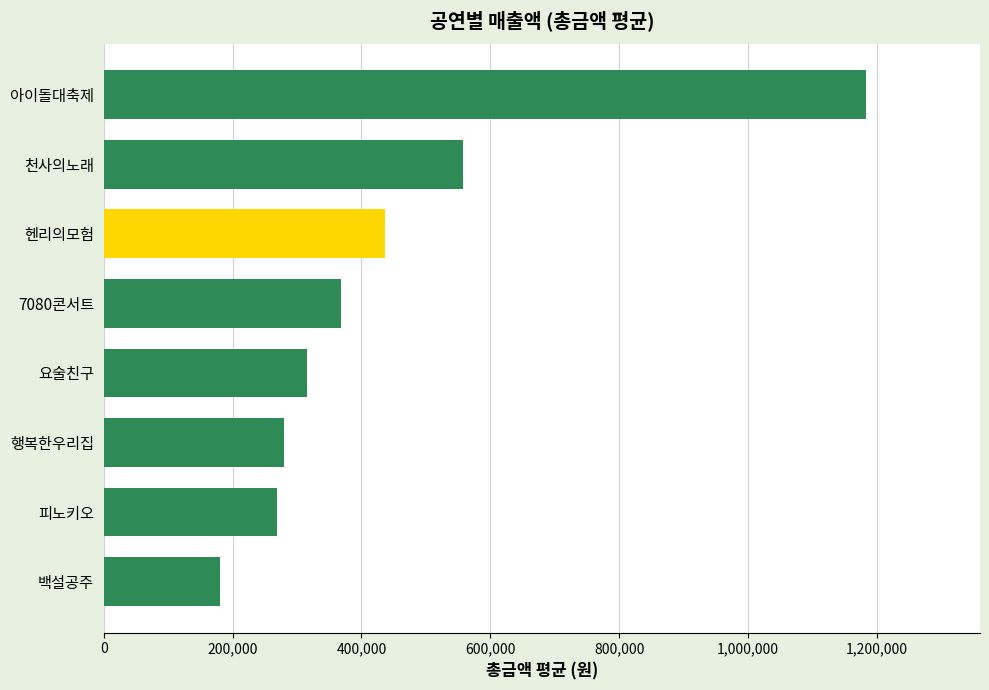

At which label is the value closest to 681250?

천사의노래